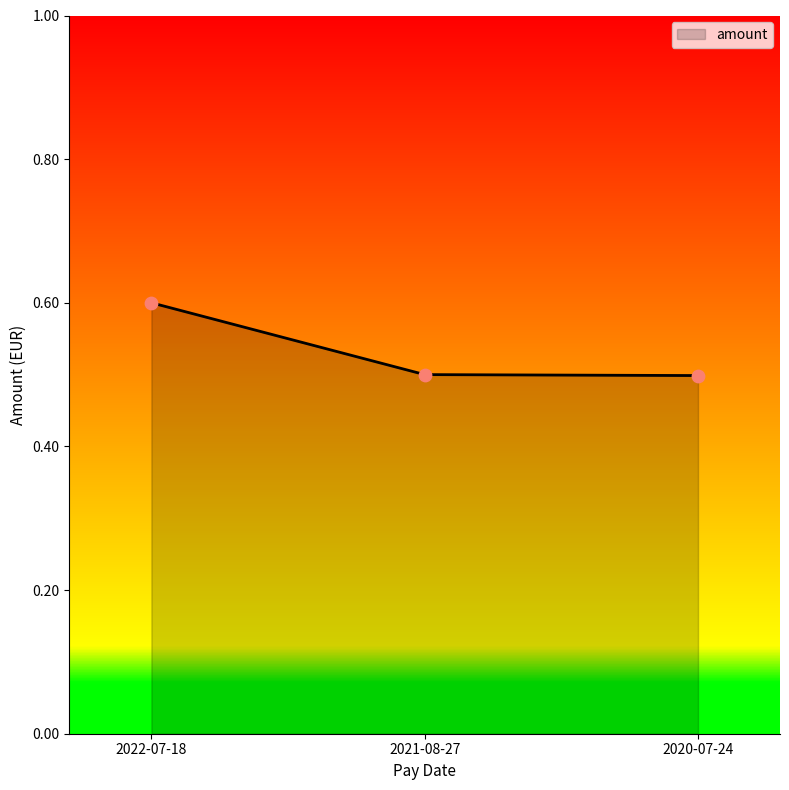

What is the change in value from 2022-07-18 to 2021-08-27?

-0.1